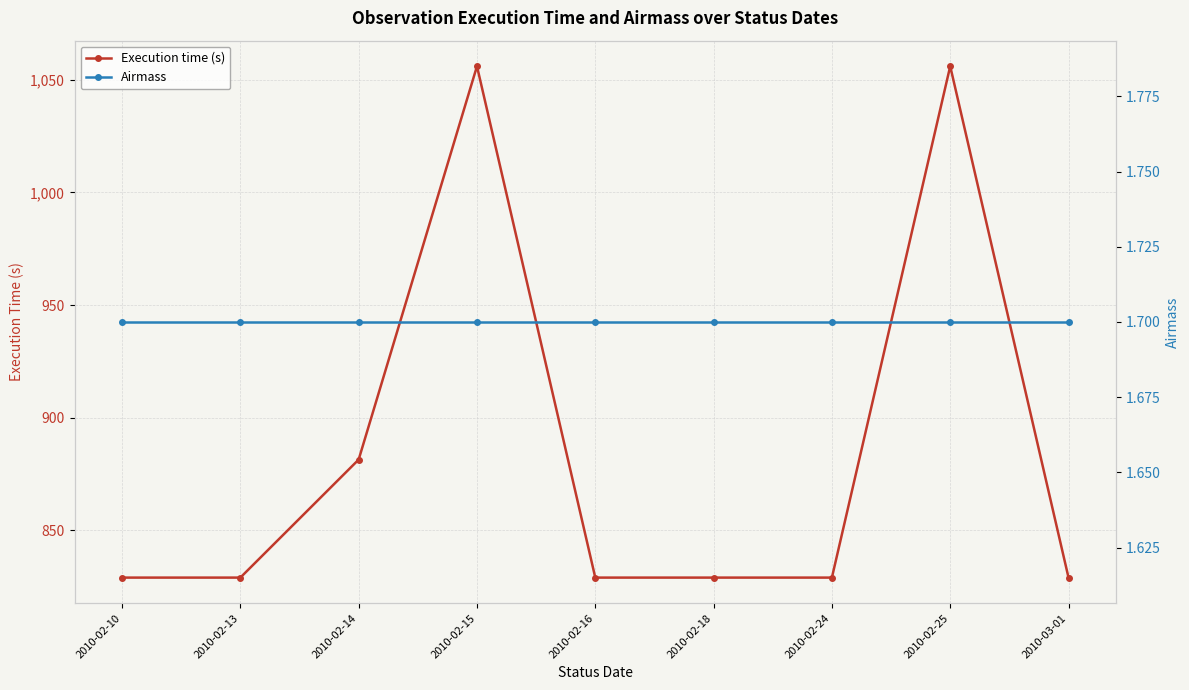

At which category does the chart reach its minimum across all series?

2010-02-14